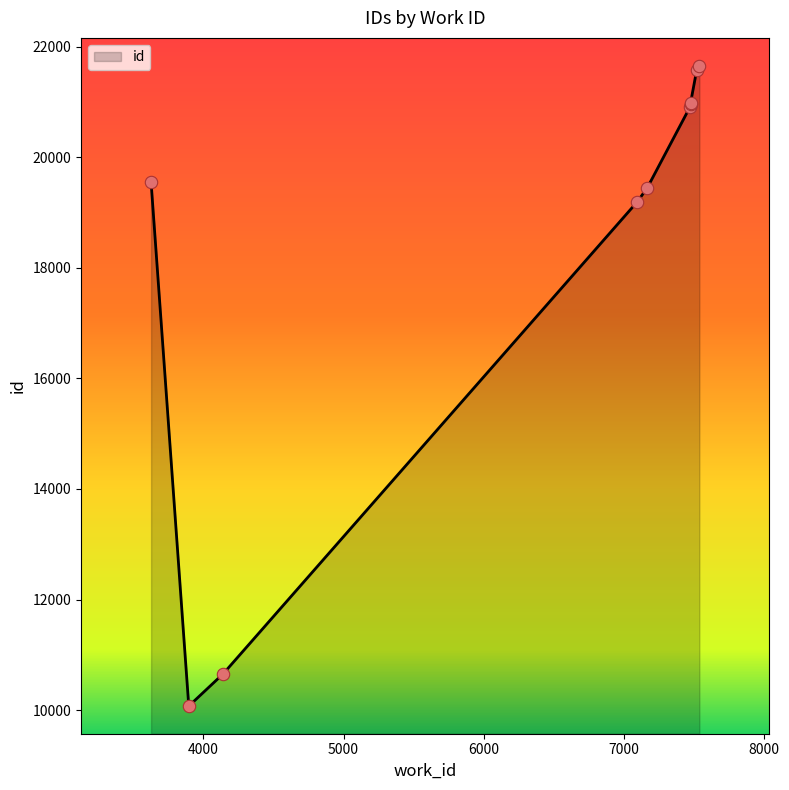

What is the change in value from 7097 to 7168?

+253